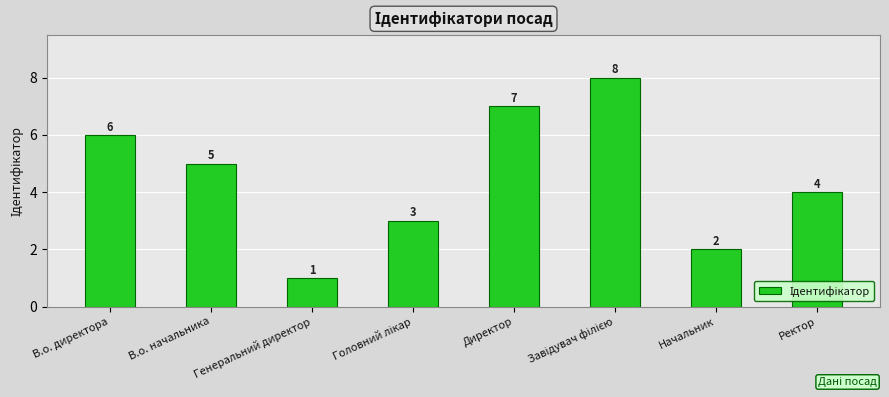

What position from the right is Директор?

4